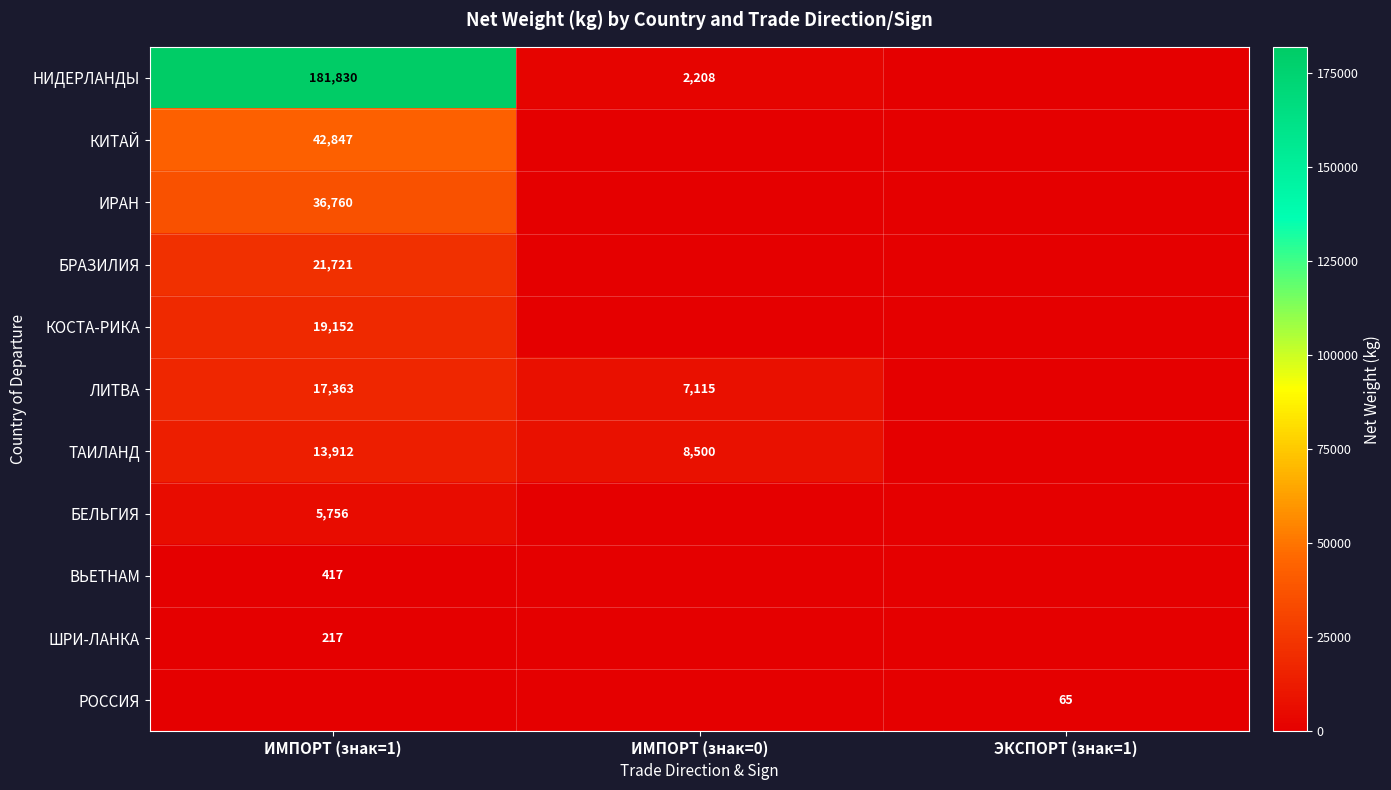

The БЕЛЬГИЯ series shows 7771 at ИМПОРТ (знак=1). True or false?

False